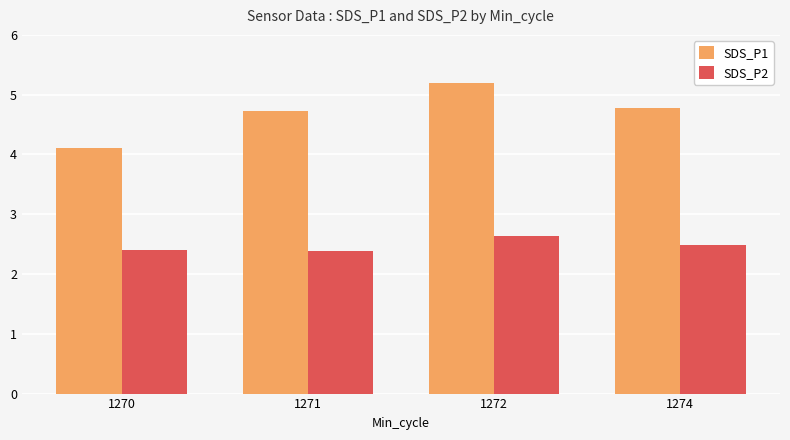

Rank the series by their maximum value, from lowest to highest.

SDS_P2, SDS_P1